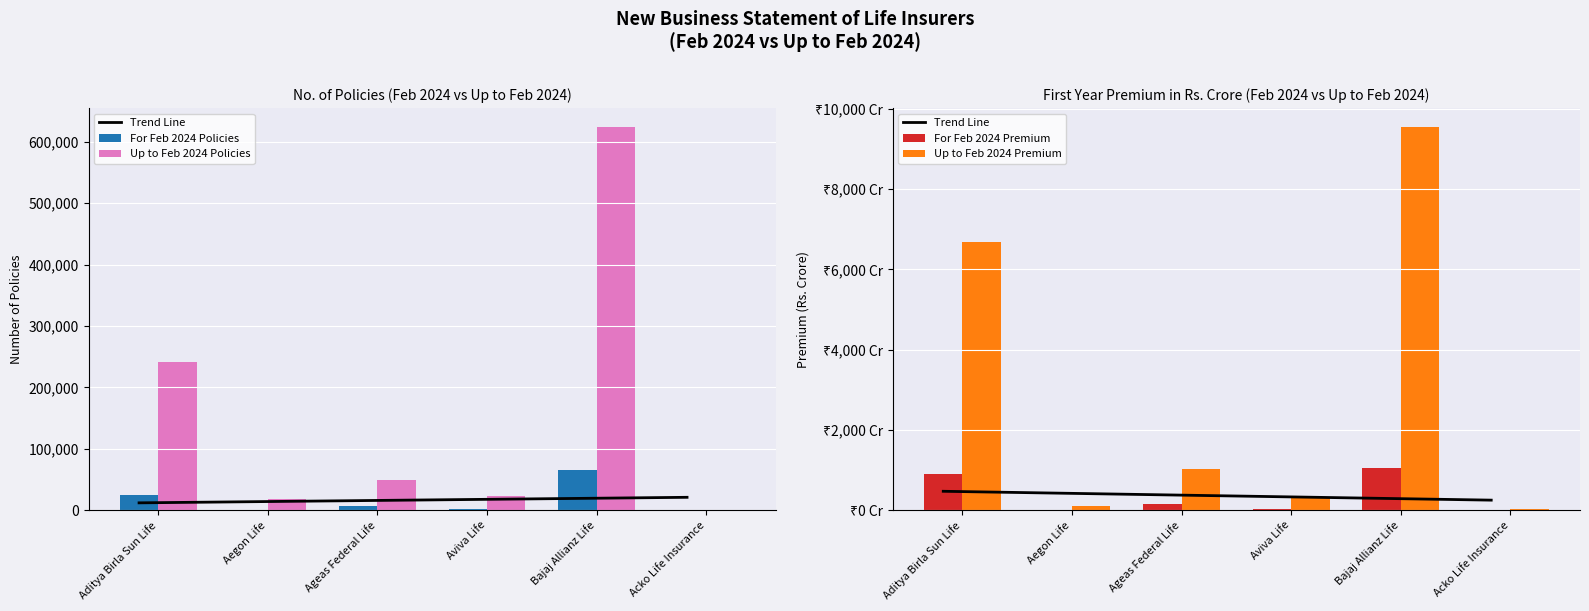

What is the difference between the second highest and second lowest values in the Up to Feb 2024 Policies series?

221896.0